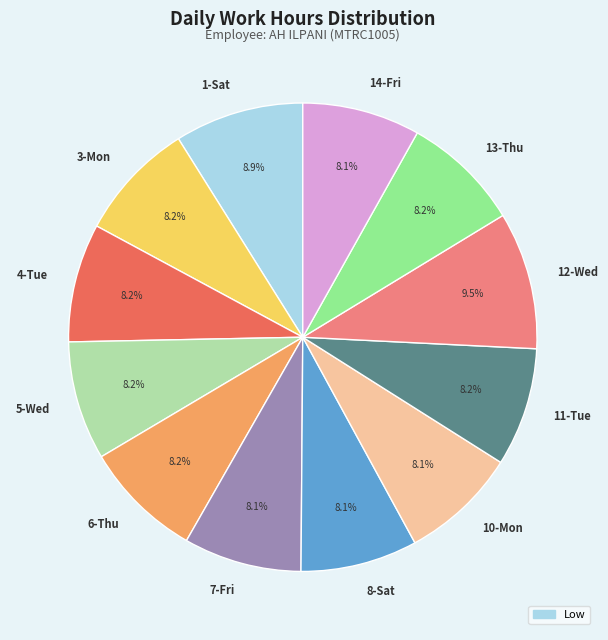

What percentage is the 6-Thu slice, to the nearest percent?

8%